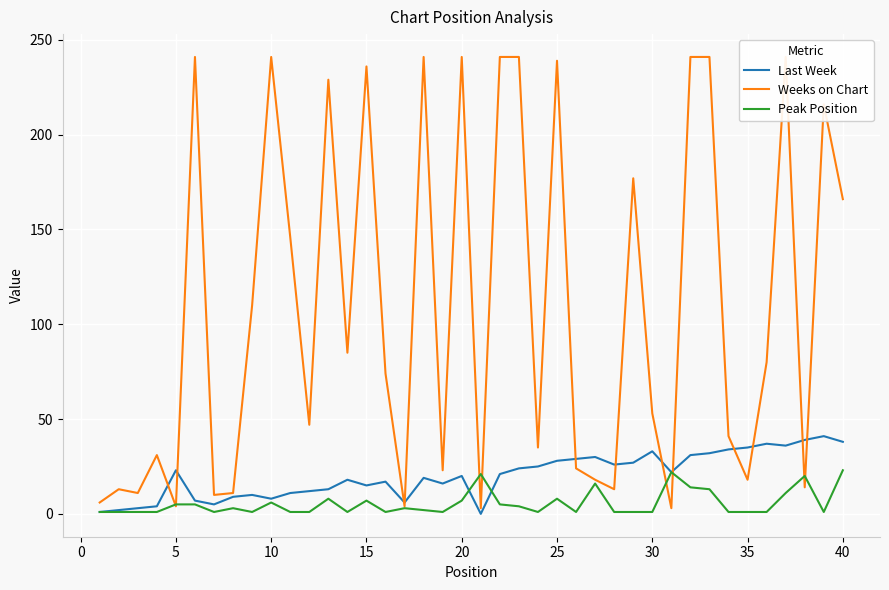

What are all the series names shown in the legend?

Last Week, Weeks on Chart, Peak Position